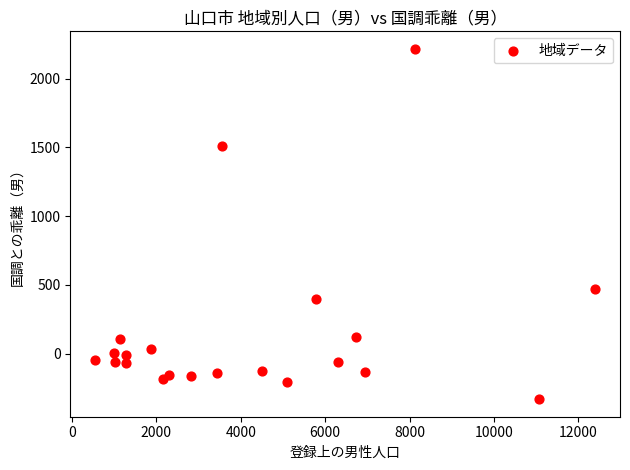

What Y value in the scatter plot is closest to 943?

467